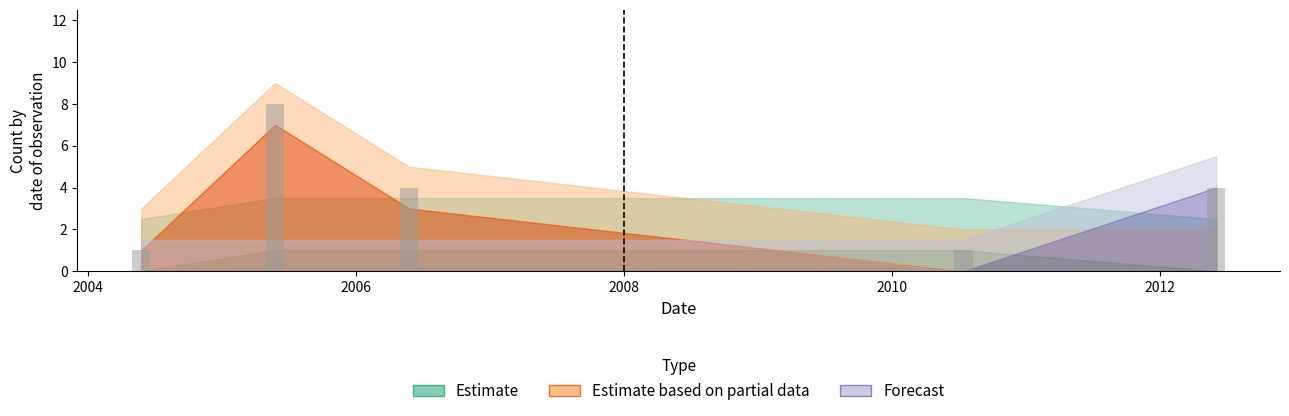

Reading left to right, transcribe all the data shown in this chart.

1	8	4	1	4